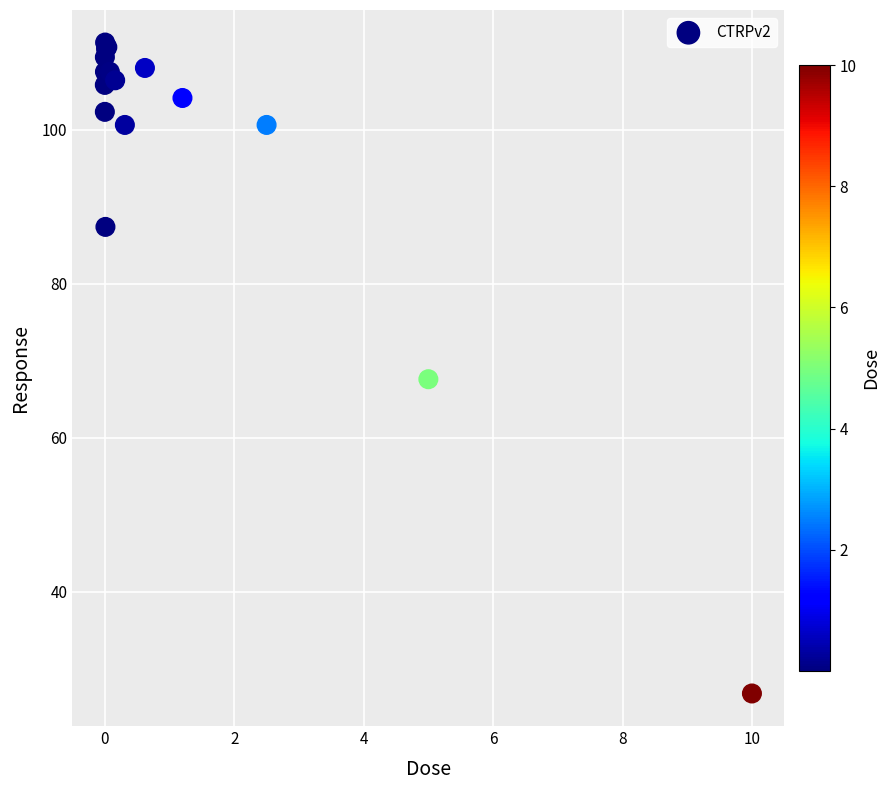

What Y value in the scatter plot is closest to 69?

67.6